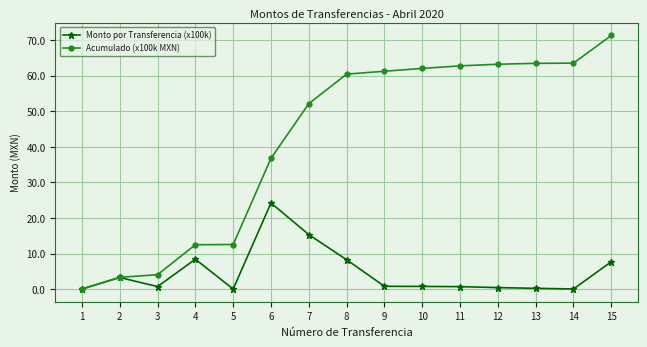

At which category is the sum across all series the highest?

15